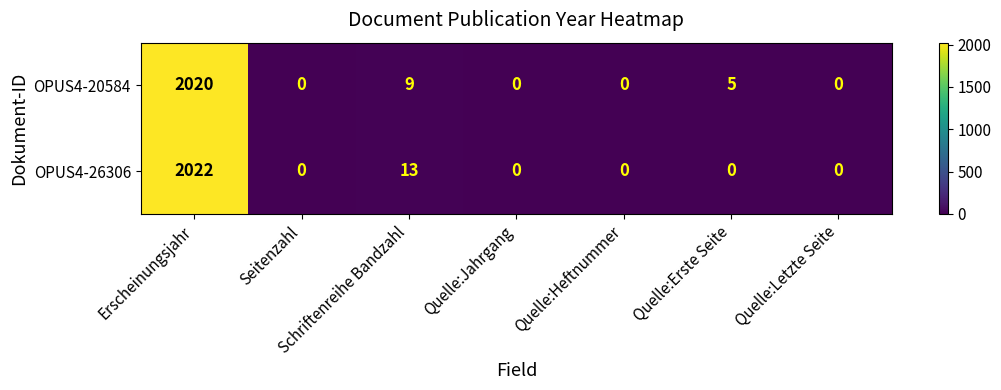

Is it true that OPUS4-20584 equals 5 at Quelle:Erste Seite?

True